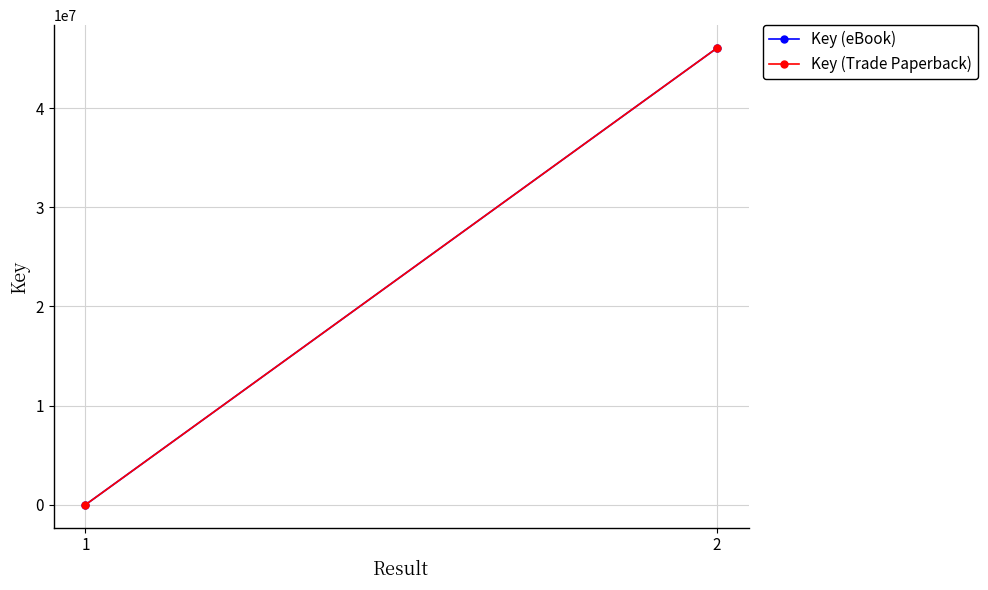

Which category has the lowest value in the Key (eBook) series?

1